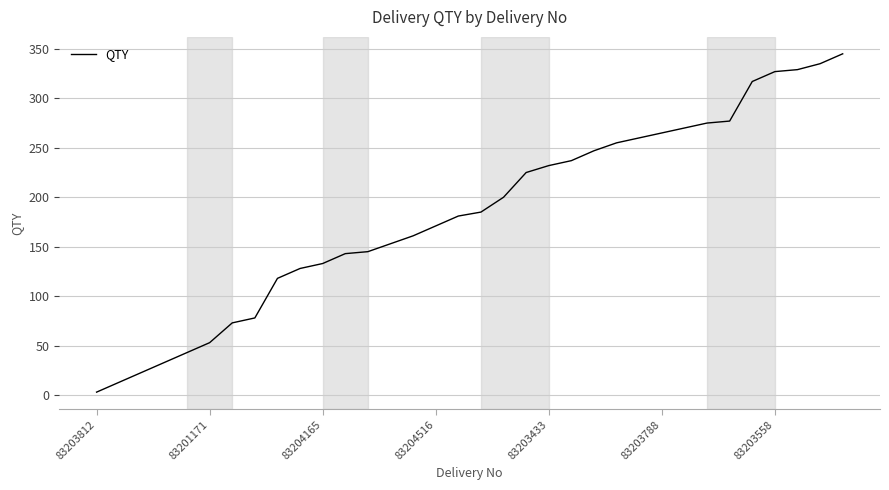

Reading left to right, extract all data points from this chart.

3	13	23	33	43	53	73	78	118	128	133	143	145	153	161	171	181	185	200	225	232	237	247	255	260	265	270	275	277	317	327	329	335	345